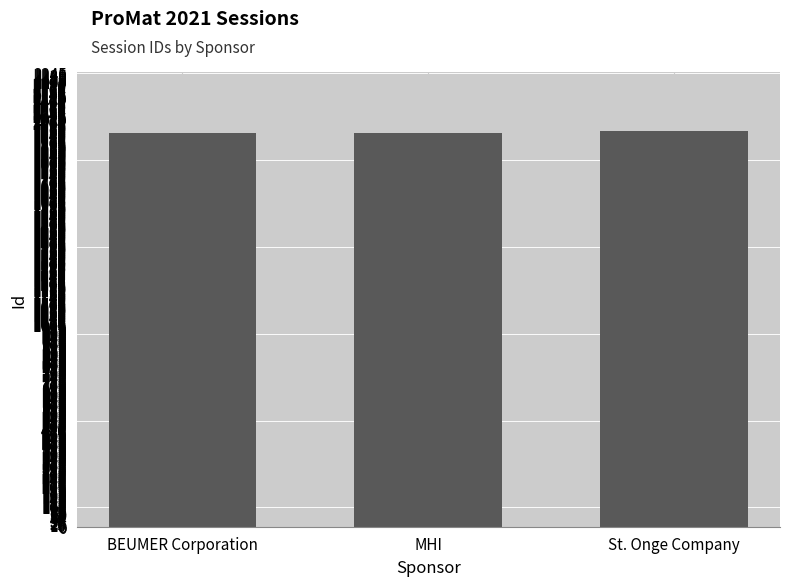

Does the chart contain any negative values?

No